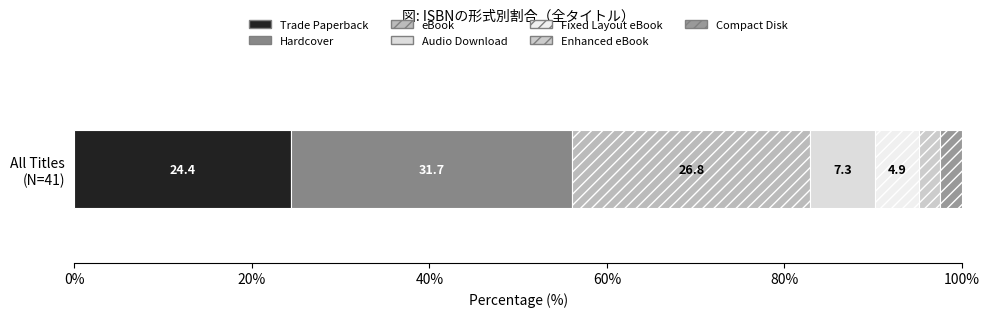

What are all the series names shown in the legend?

Trade Paperback, Hardcover, eBook, Audio Download, Fixed Layout eBook, Enhanced eBook, Compact Disk